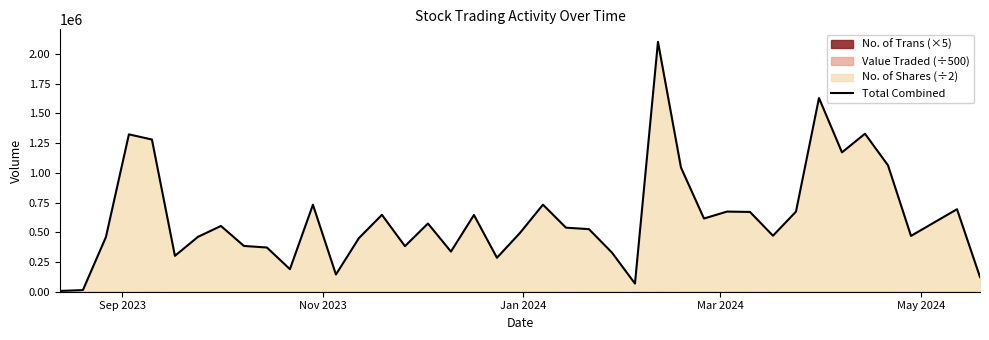

How many interior local valleys (lower than both neighbors) does the data have?

11